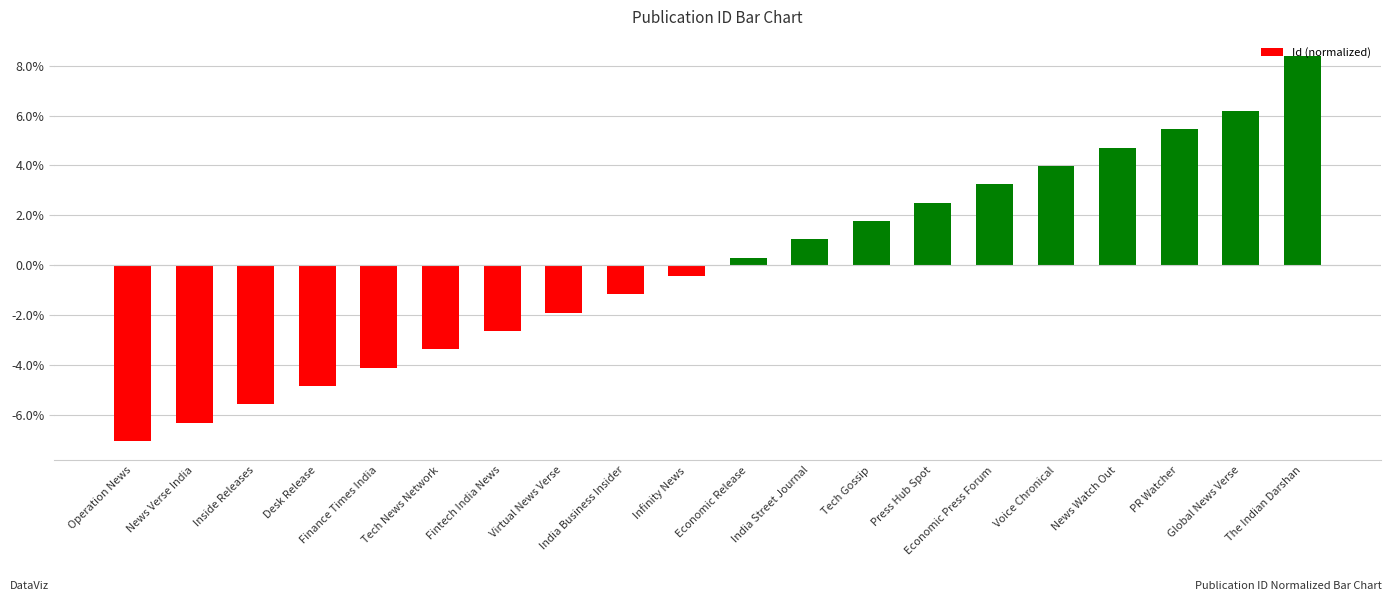

Reading right to left, transcribe all the data shown in this chart.

The Indian Darshan=8.4	Global News Verse=6.2	PR Watcher=5.4	News Watch Out=4.7	Voice Chronical=4.0	Economic Press Forum=3.2	Press Hub Spot=2.5	Tech Gossip=1.8	India Street Journal=1.0	Economic Release=0.3	Infinity News=-0.4	India Business Insider=-1.2	Virtual News Verse=-1.9	Fintech India News=-2.6	Tech News Network=-3.4	Finance Times India=-4.1	Desk Release=-4.9	Inside Releases=-5.6	News Verse India=-6.3	Operation News=-7.1